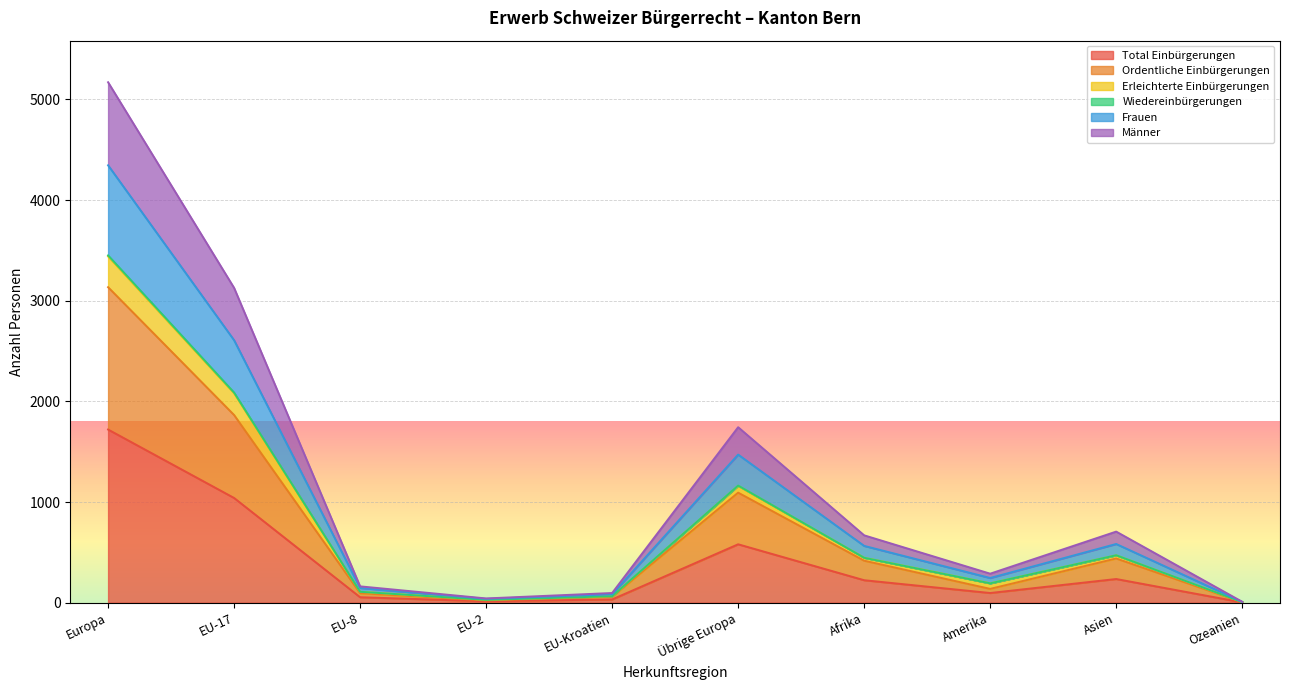

Which category has the highest value in the Total Einbürgerungen series?

Europa